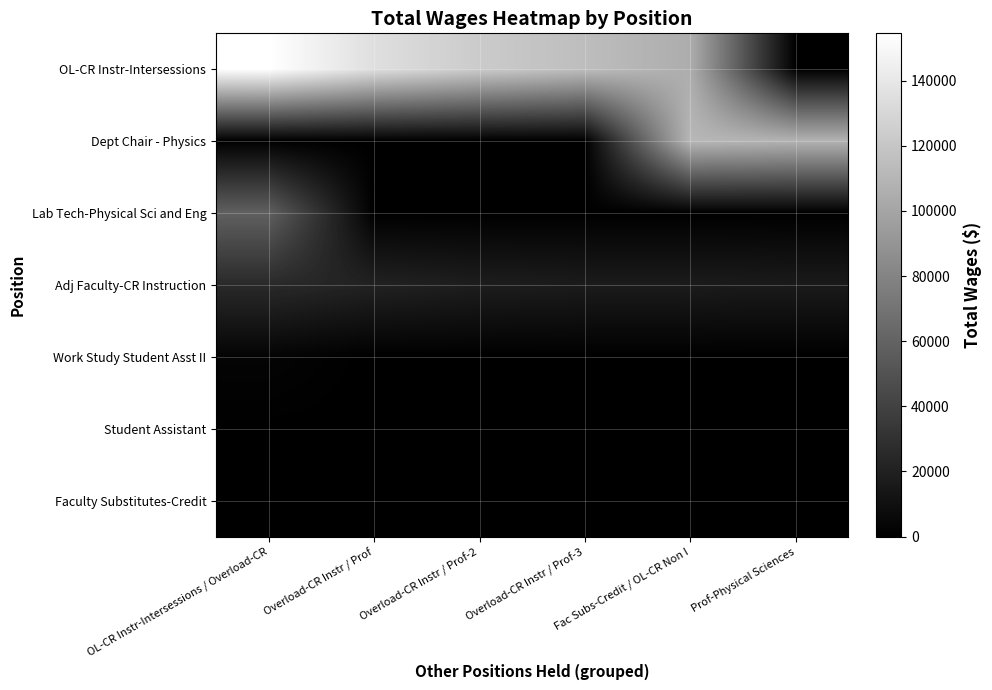

What is the difference between the highest and lowest values at Overload-CR Instr / Prof-3?

114659